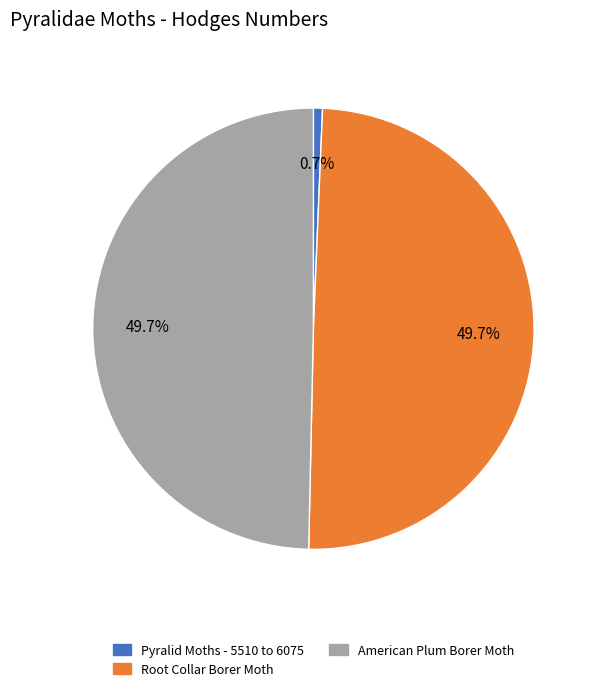

How many slices are in this pie chart?

3